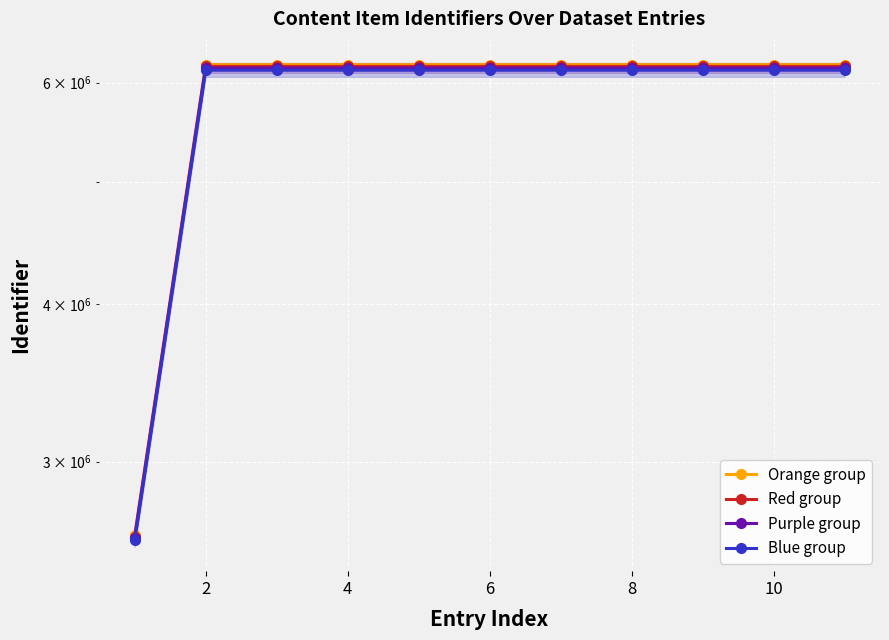

True or false: Purple group and Blue group cross at least once.

False